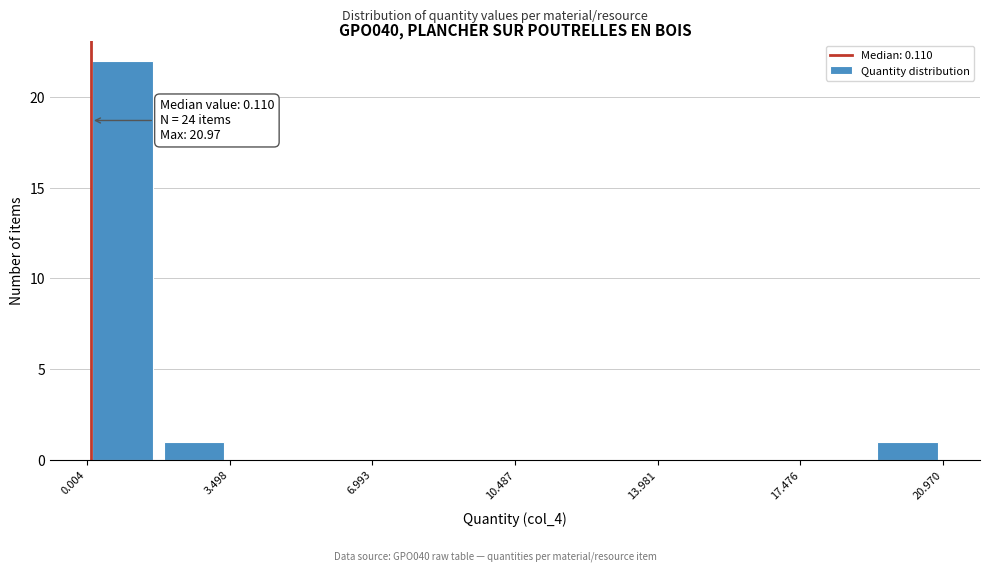

Around what value on the x-axis is the tallest bar? Give the approximate position of its centre, as read against the axis.

1.0